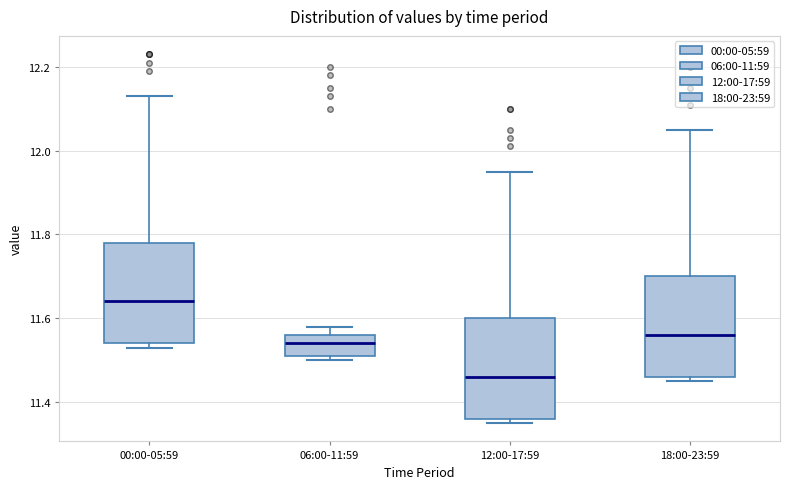

Reading left to right, read every box against the y-axis: the position of its median line, the range the box covers, and the ends of its whiskers. The values are not printed on the chart, so give them approximately, as read against the axis.

00:00-05:59: median 11.64, box 11.54 to 11.78, whiskers 11.54 (just below the box's lower edge) to 12.14
06:00-11:59: median 11.54, box 11.52 to 11.56, whiskers 11.50 to 11.58
12:00-17:59: median 11.46, box 11.36 to 11.60, whiskers 11.36 (just below the box's lower edge) to 11.96
18:00-23:59: median 11.56, box 11.46 to 11.70, whiskers 11.46 (just below the box's lower edge) to 12.06